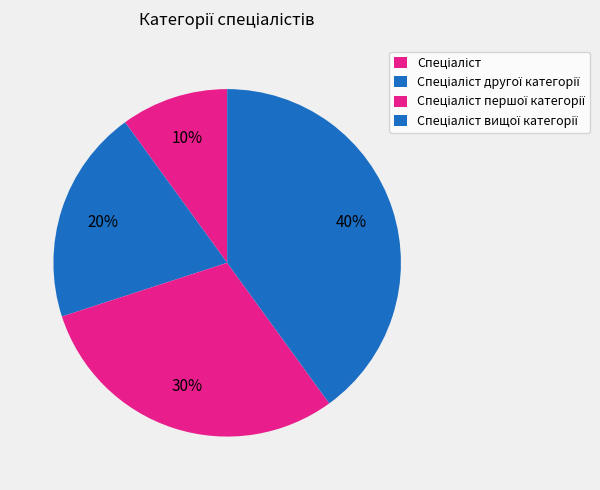

To the nearest percent, what is the difference between the largest and smallest slice percentages?

30%